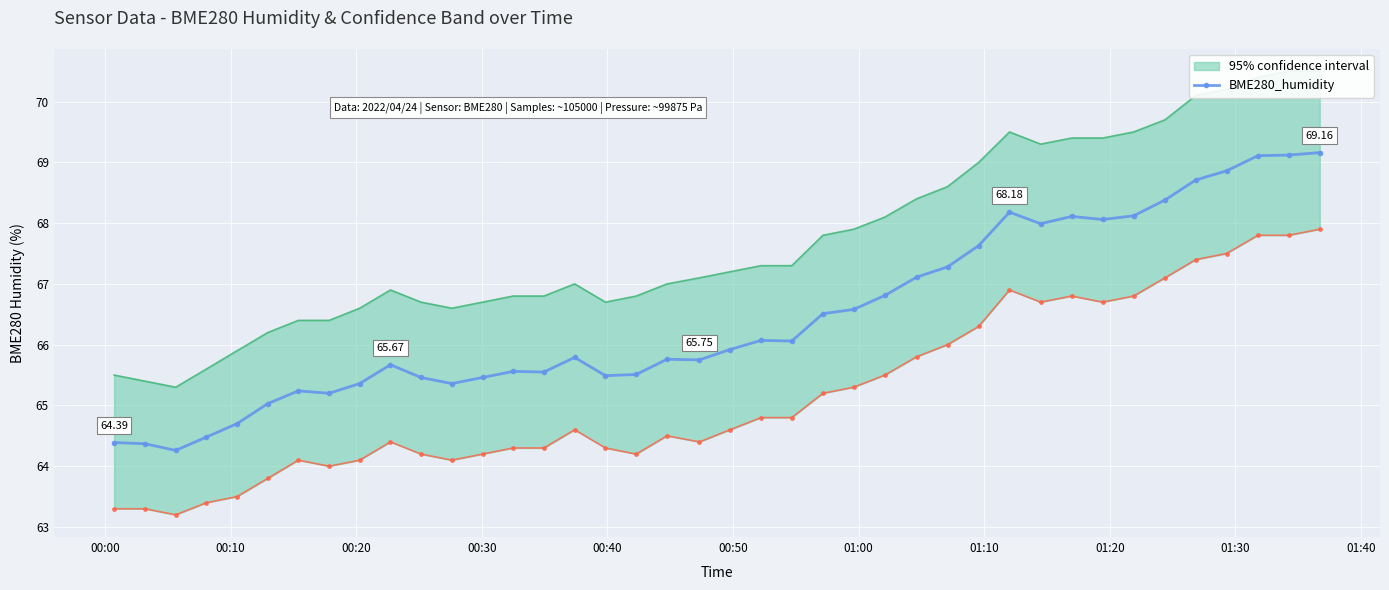

What is the sum of all values?

2658.2